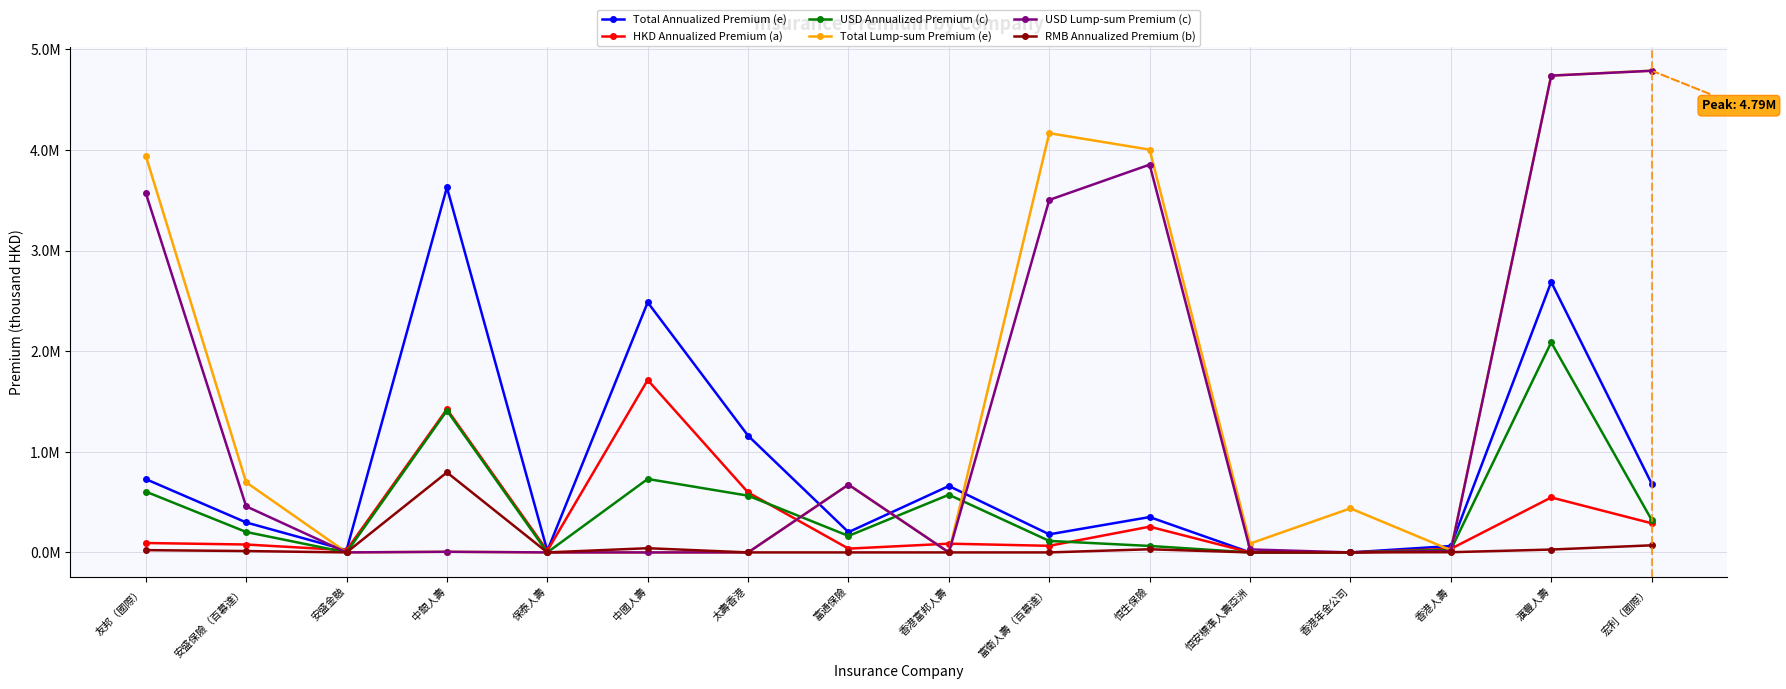

What is the difference between the second highest and minimum values in the USD Annualized Premium (c) series?

1409657